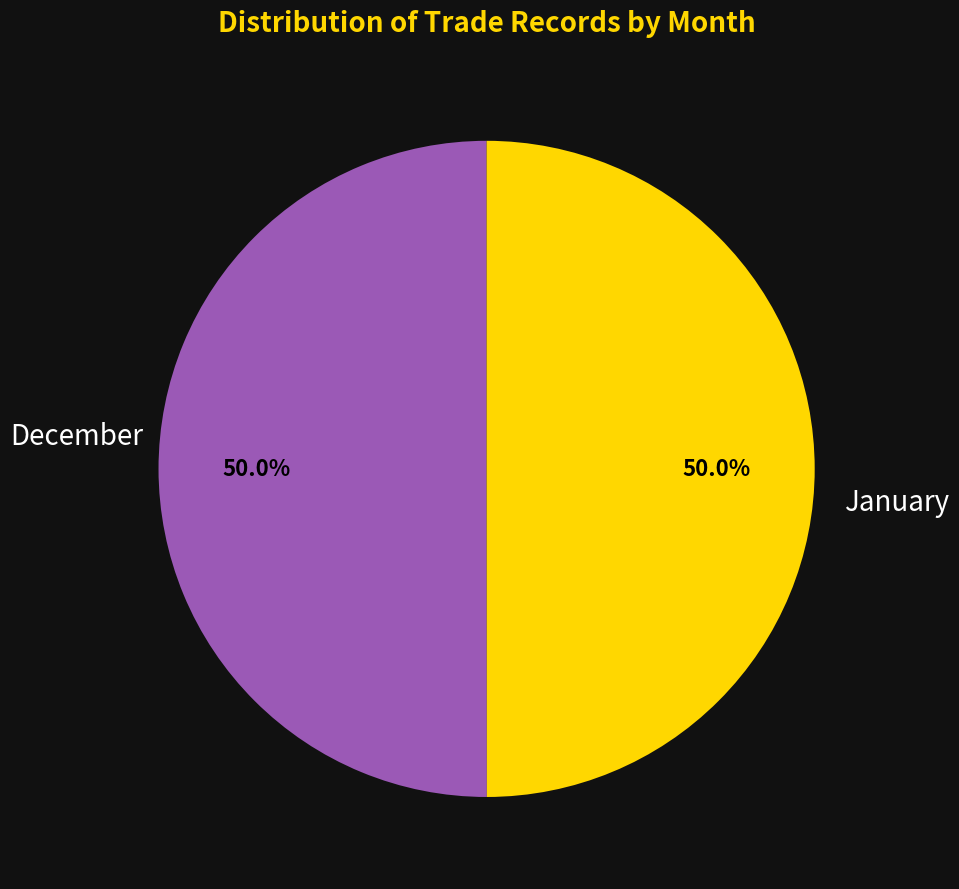

To the nearest percent, what portion does January represent?

50%